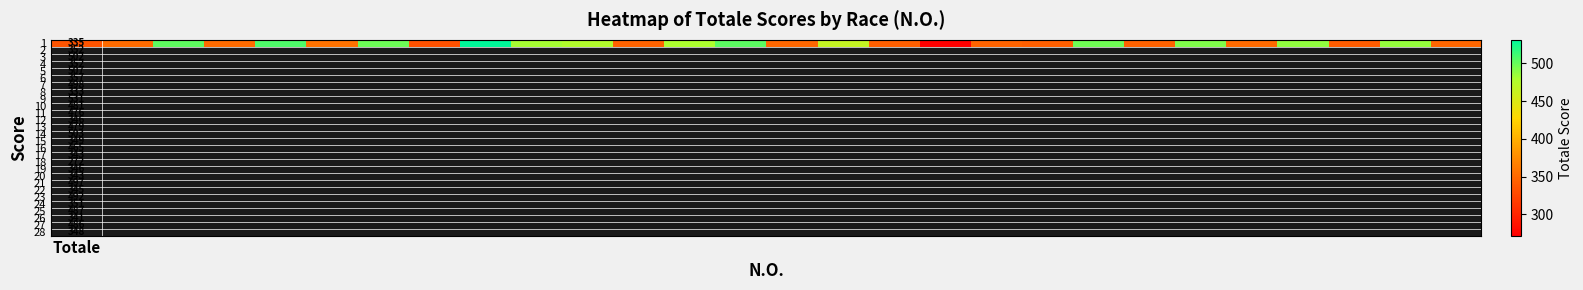

Reading left to right, list all the values displayed in this chart.

335	352	502	352	507	357	498	333	531	481	476	346	479	503	349	465	343	272	346	343	497	345	492	351	487	341	486	348